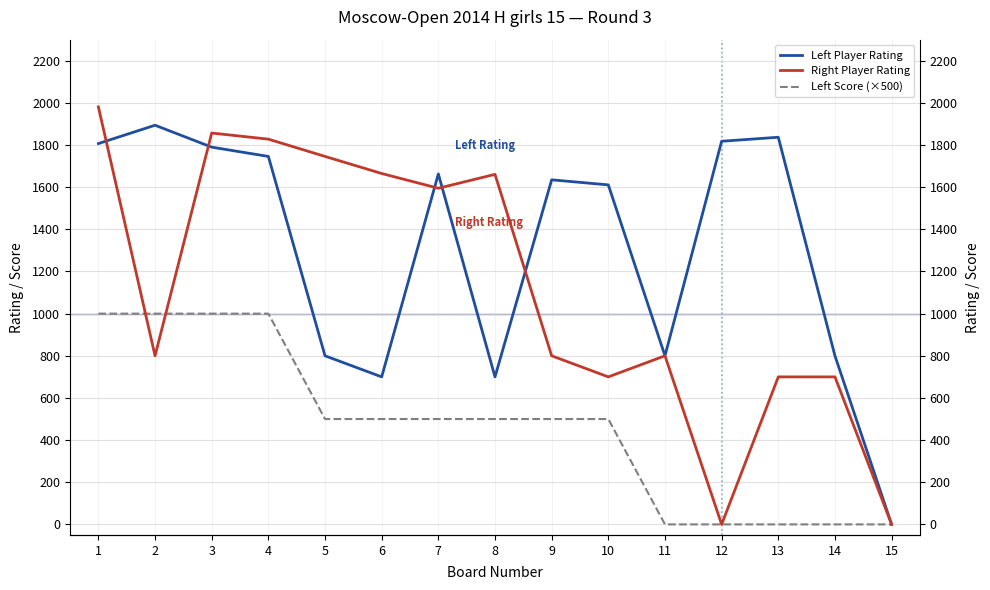

What is the difference between the Right Player Rating values at 5 and 7?

151